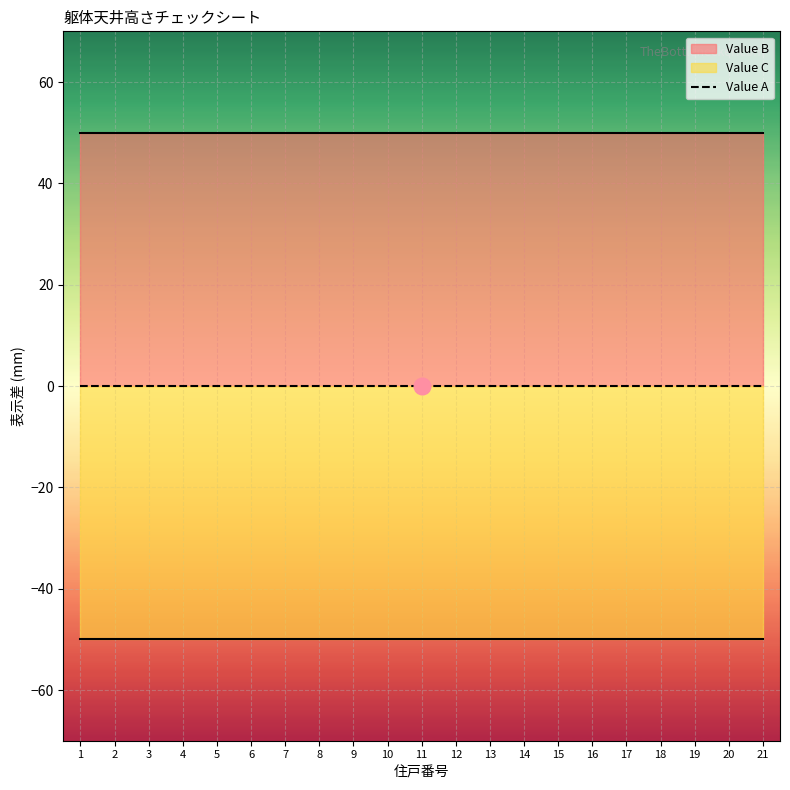

Reading left to right, what are all the values shown in this chart?

Value A: 0	0	0	0	0	0	0	0	0	0	0	0	0	0	0	0	0	0	0	0	0
Value B: 50	50	50	50	50	50	50	50	50	50	50	50	50	50	50	50	50	50	50	50	50
Value C: -50	-50	-50	-50	-50	-50	-50	-50	-50	-50	-50	-50	-50	-50	-50	-50	-50	-50	-50	-50	-50